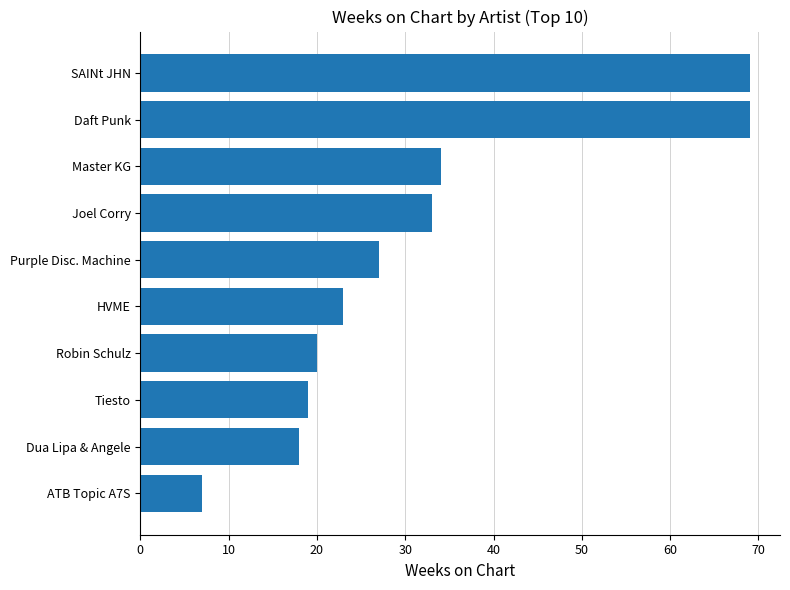

What is the maximum value shown in the chart?

69